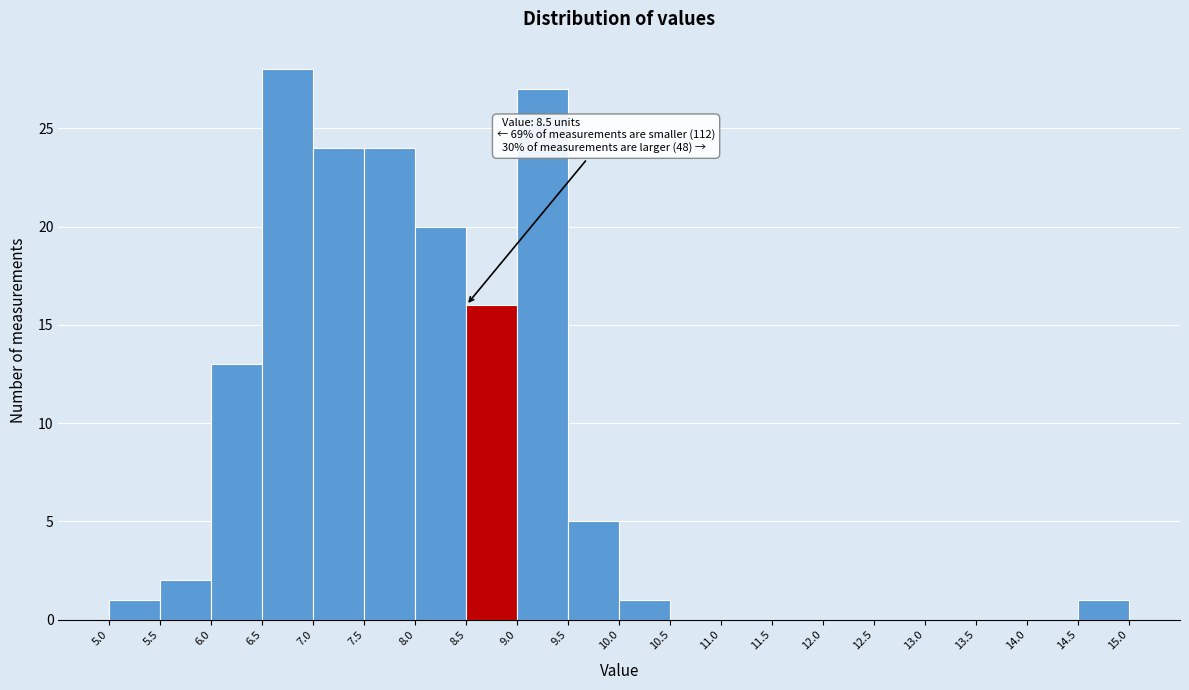

Which range on the x-axis has the tallest bar?

6.5 to 7.0